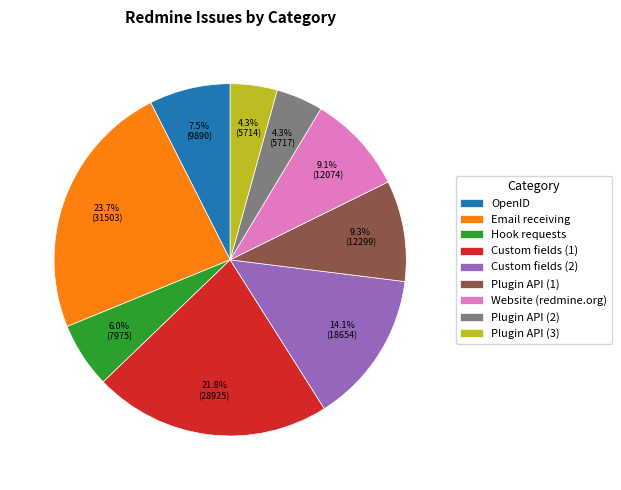

What is the ratio of the value at Plugin API (3) to the value at OpenID?

0.6